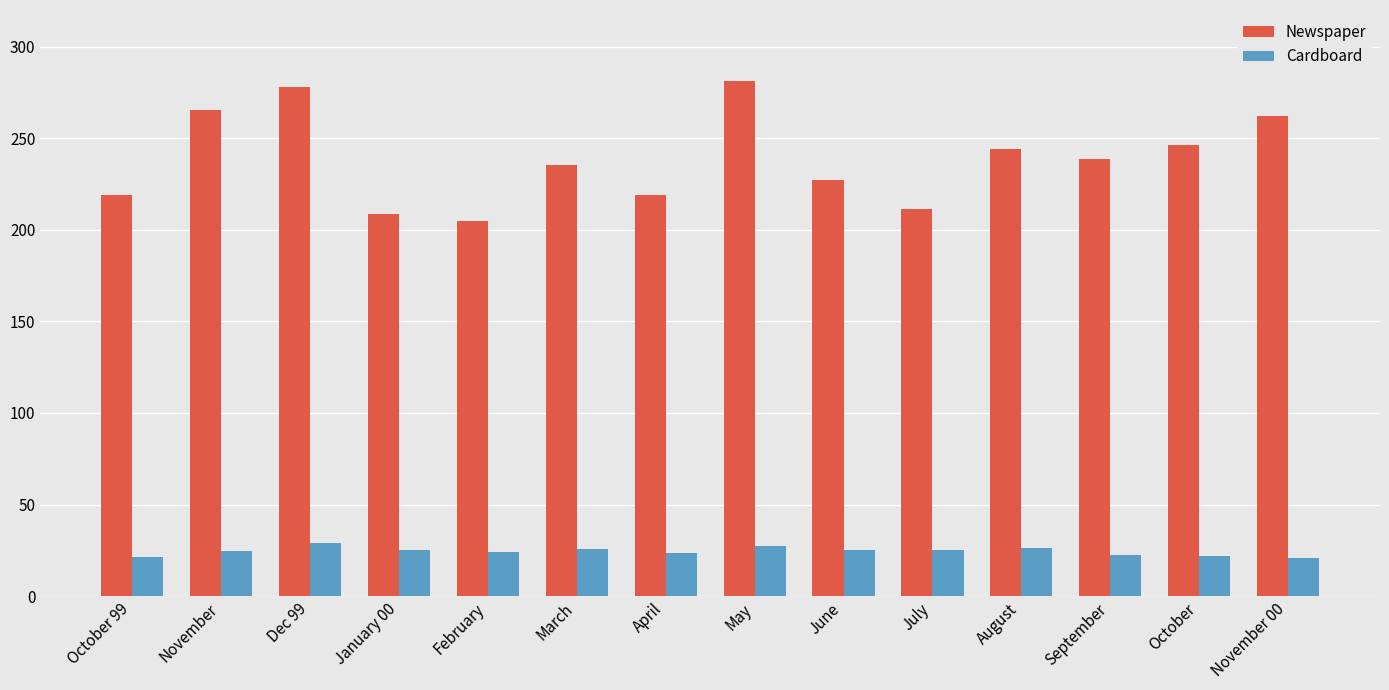

What value does the Cardboard series have at November 00?

20.7